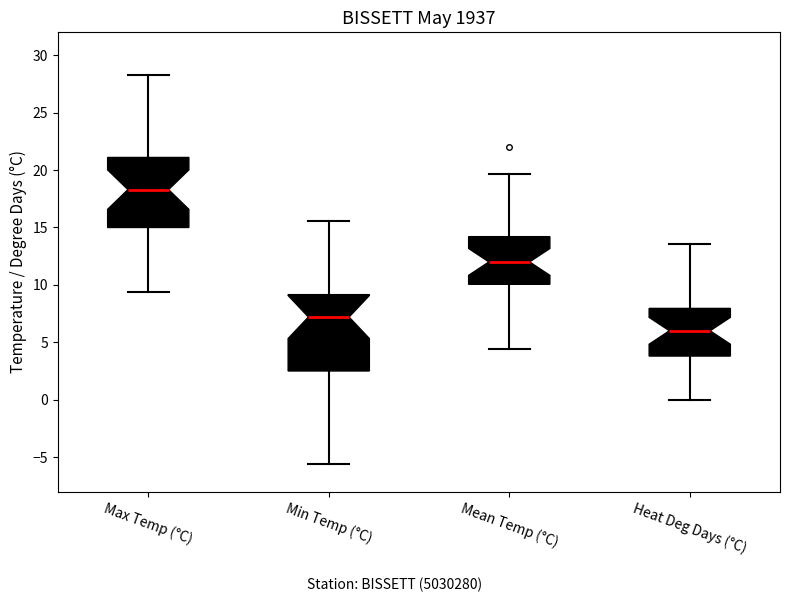

Comparing the boxes themselves (not the whiskers), which one is the tallest?

Min Temp (°C)